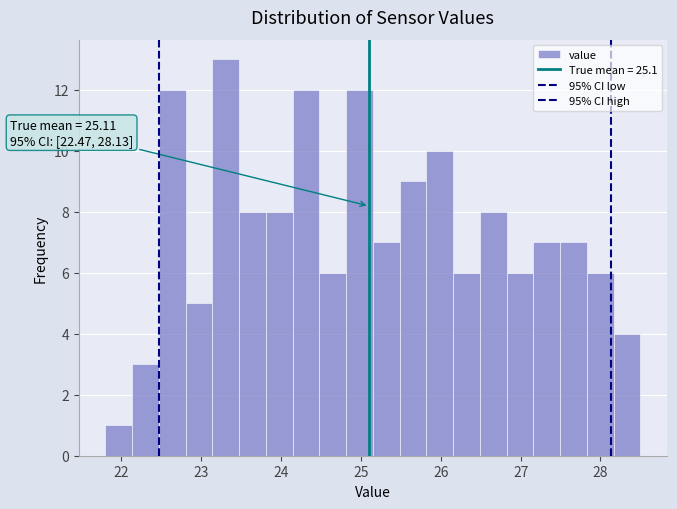

Read against the x-axis, roughly where is the centre of the tallest bar?

23.3